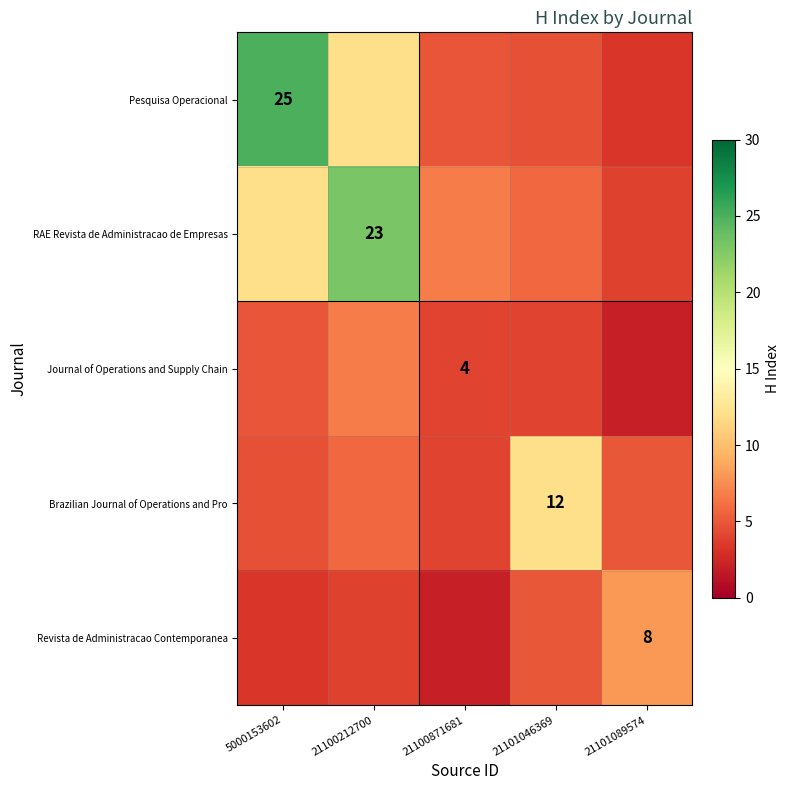

Which series has the widest spread of values?

Pesquisa Operacional